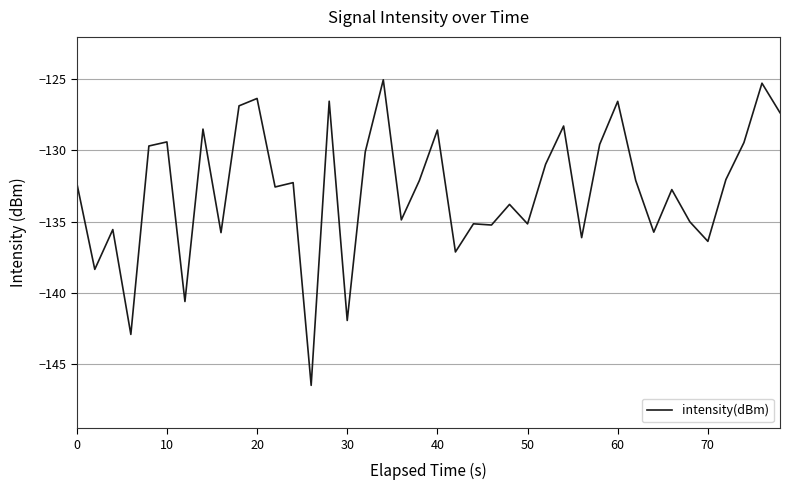

What is the maximum value shown in the chart?

-125.1